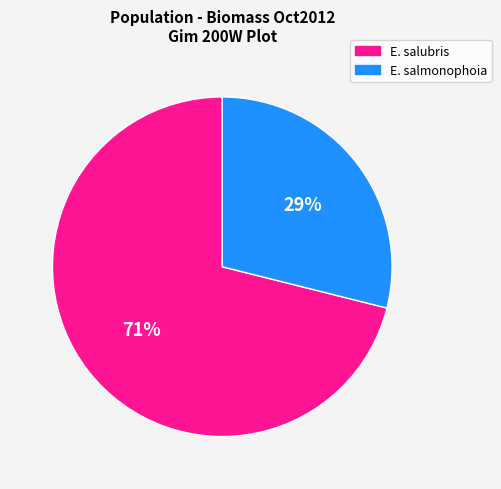

Is there a majority slice in this chart?

Yes